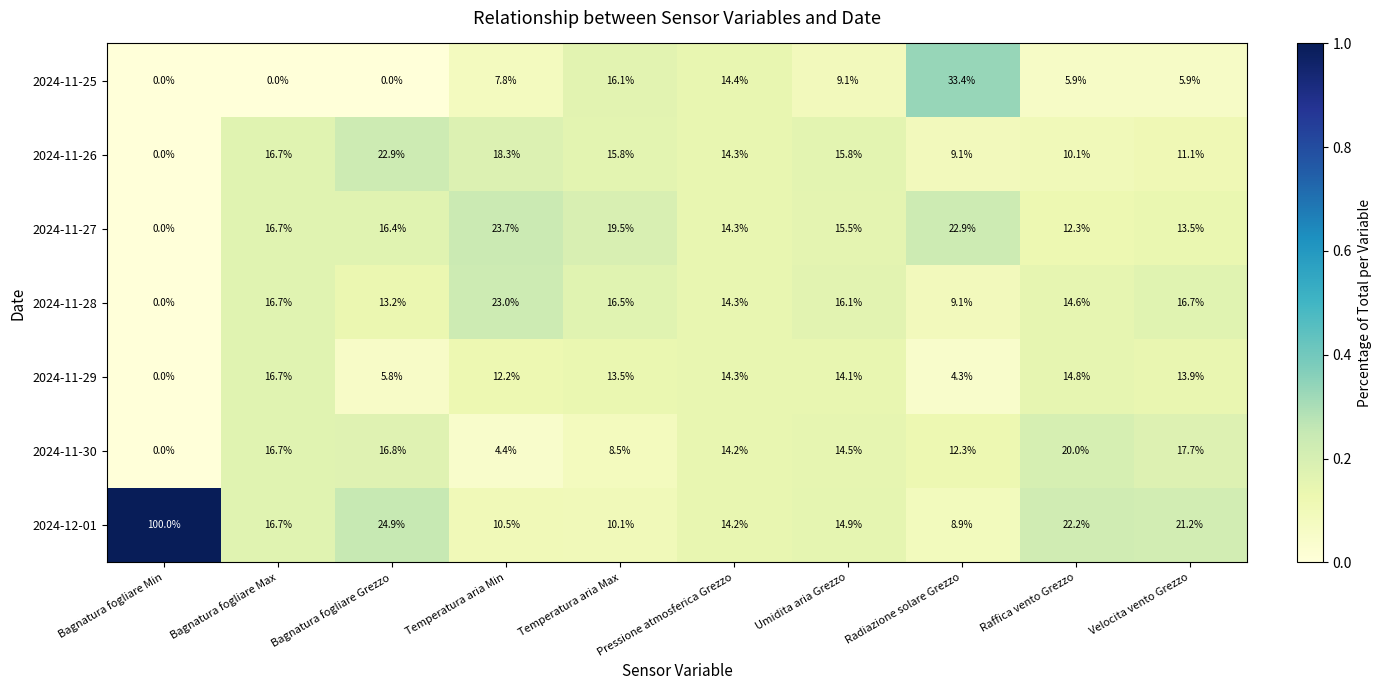

At which label is 2024-11-25 closest to 16?

Temperatura aria Max